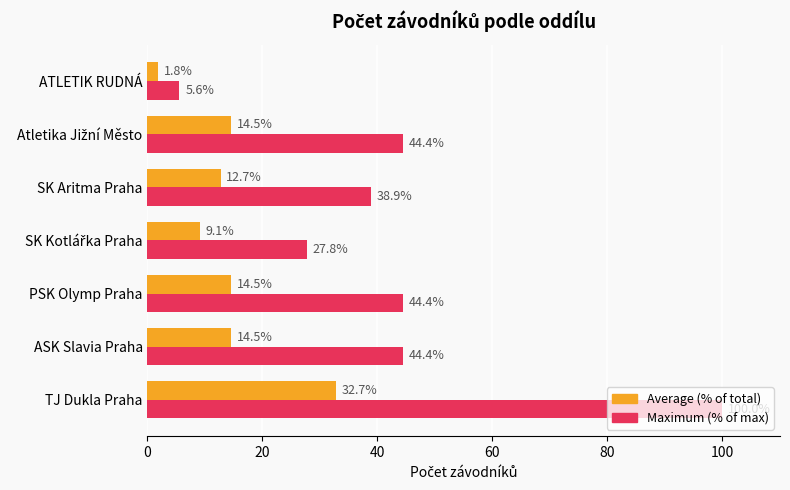

How many data points does each series have?

7